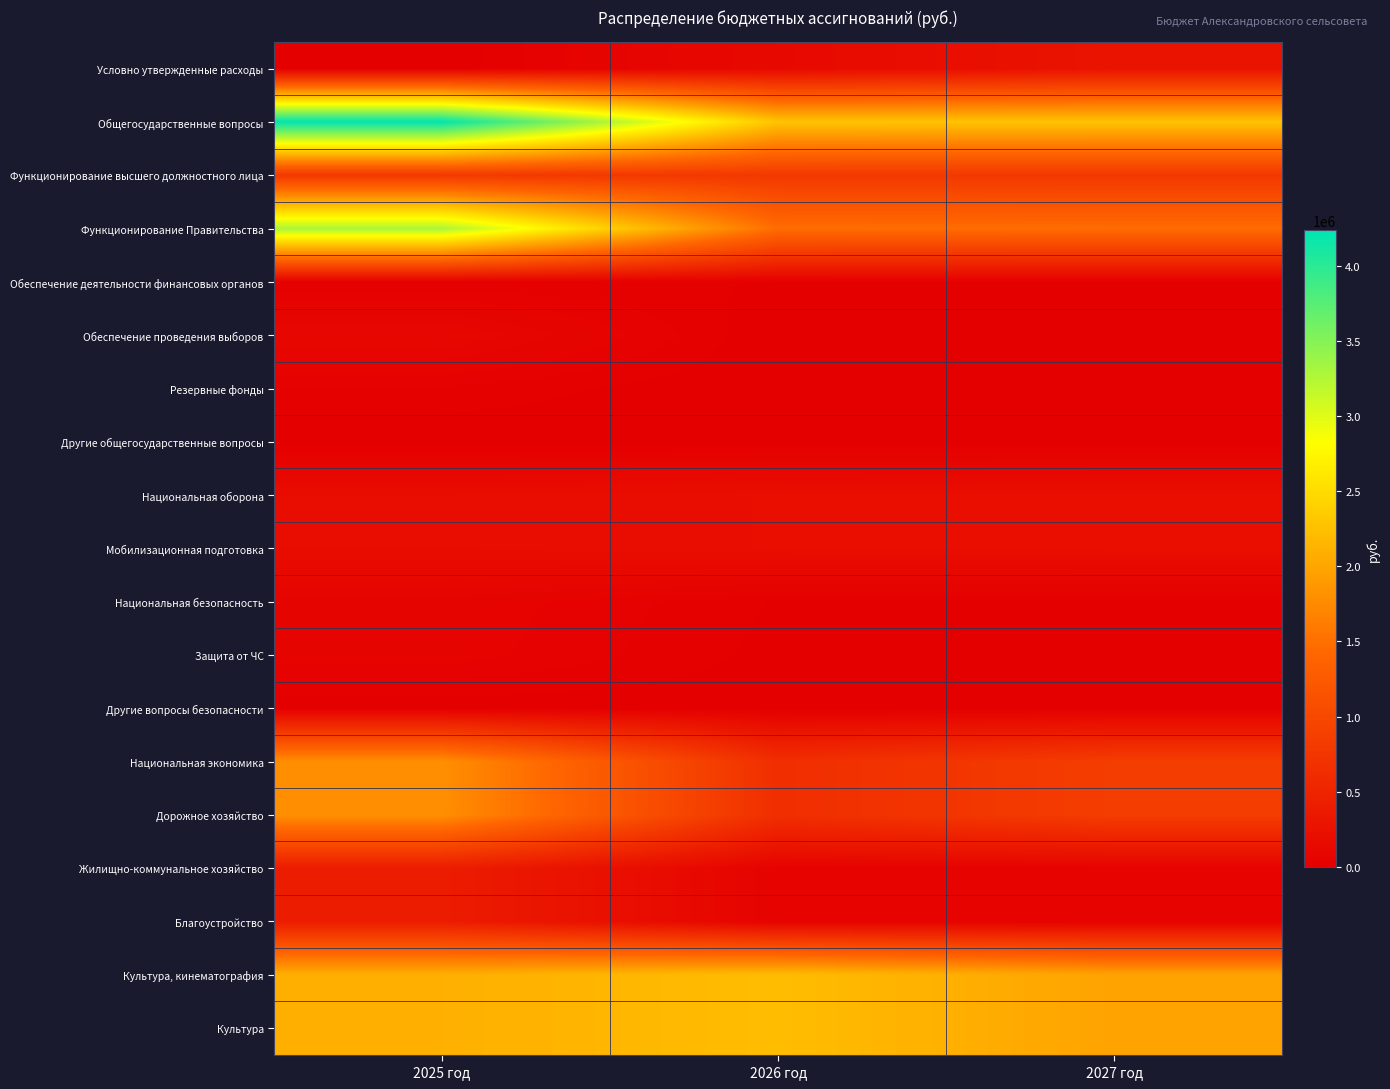

Which label corresponds to the largest value in the chart?

2025 год